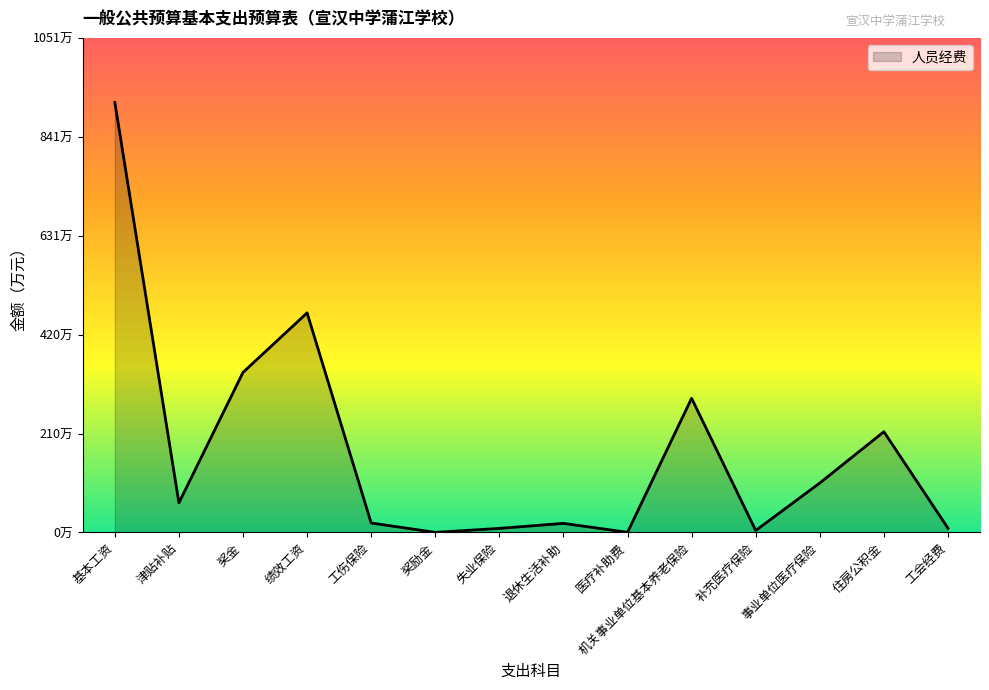

What is the approximate value at 机关事业单位基本养老保险?

285.2